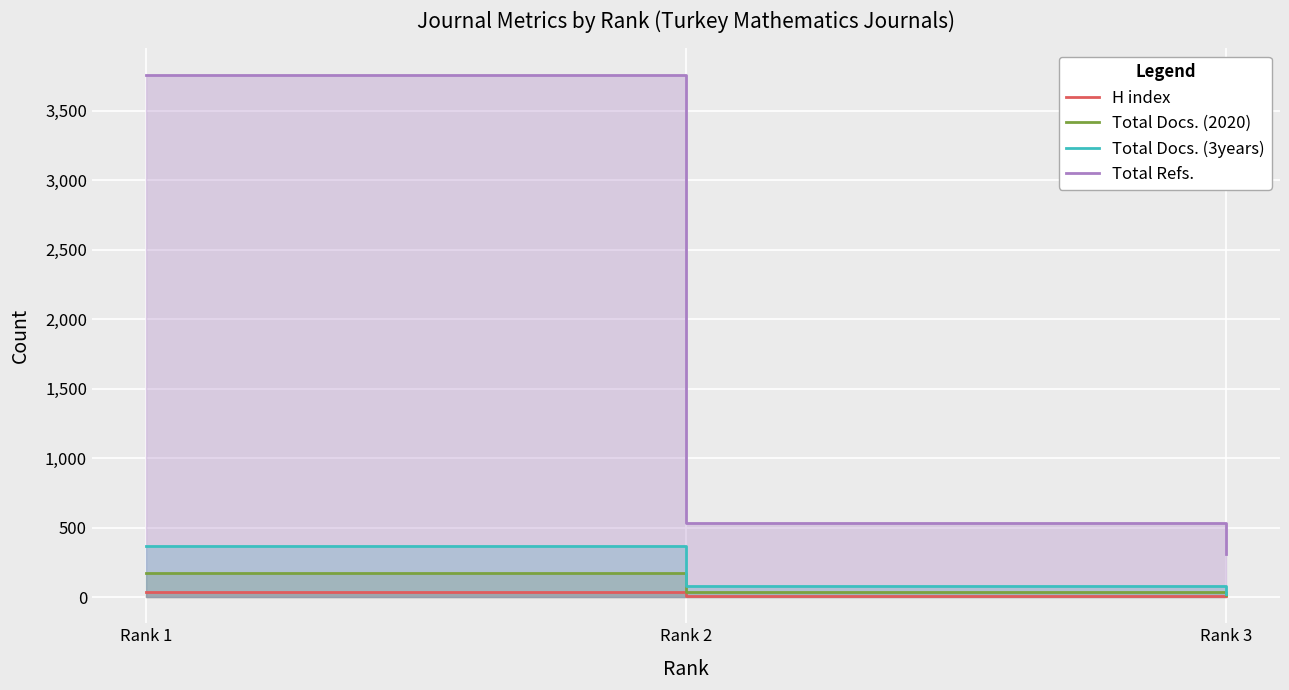

At which label is Total Refs. closest to 2034?

Rank 2